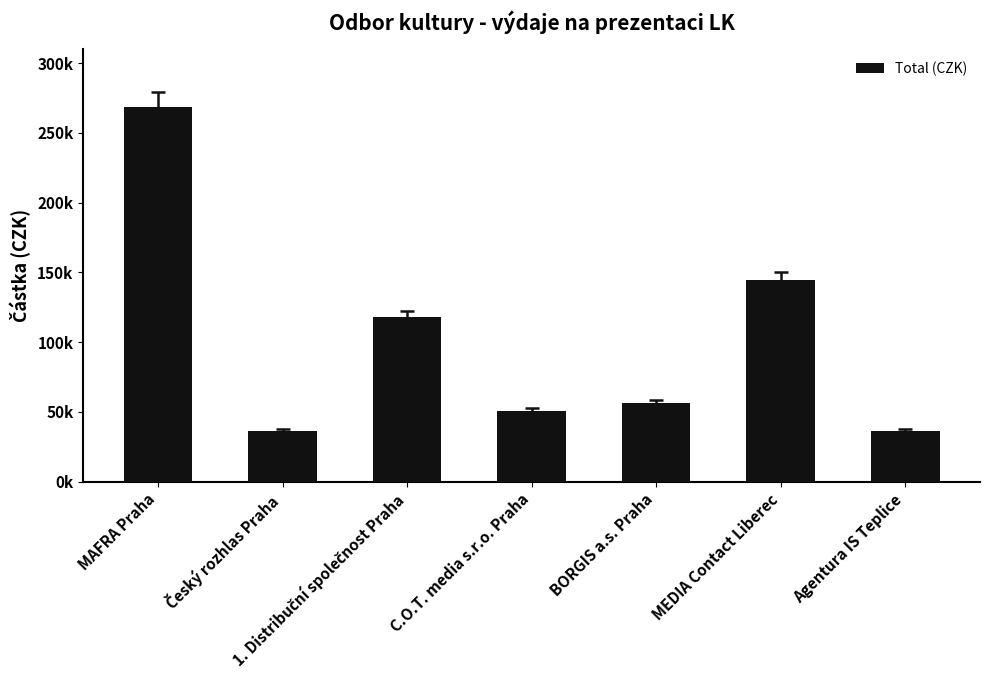

Are the bars horizontal?

No